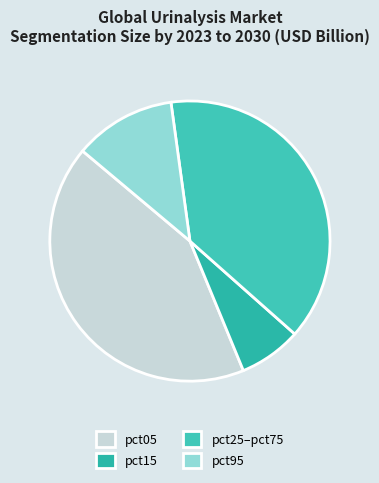

How many segments does this pie chart have?

4